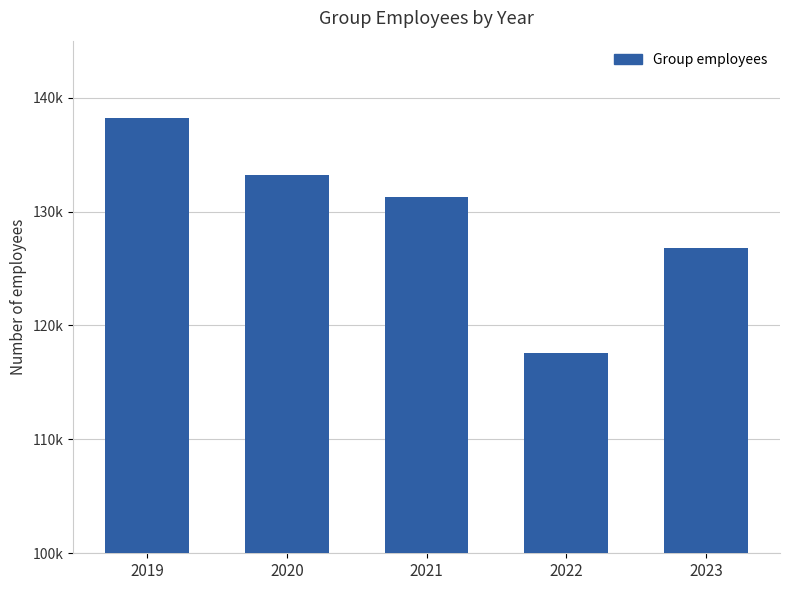

Are the bars horizontal?

No